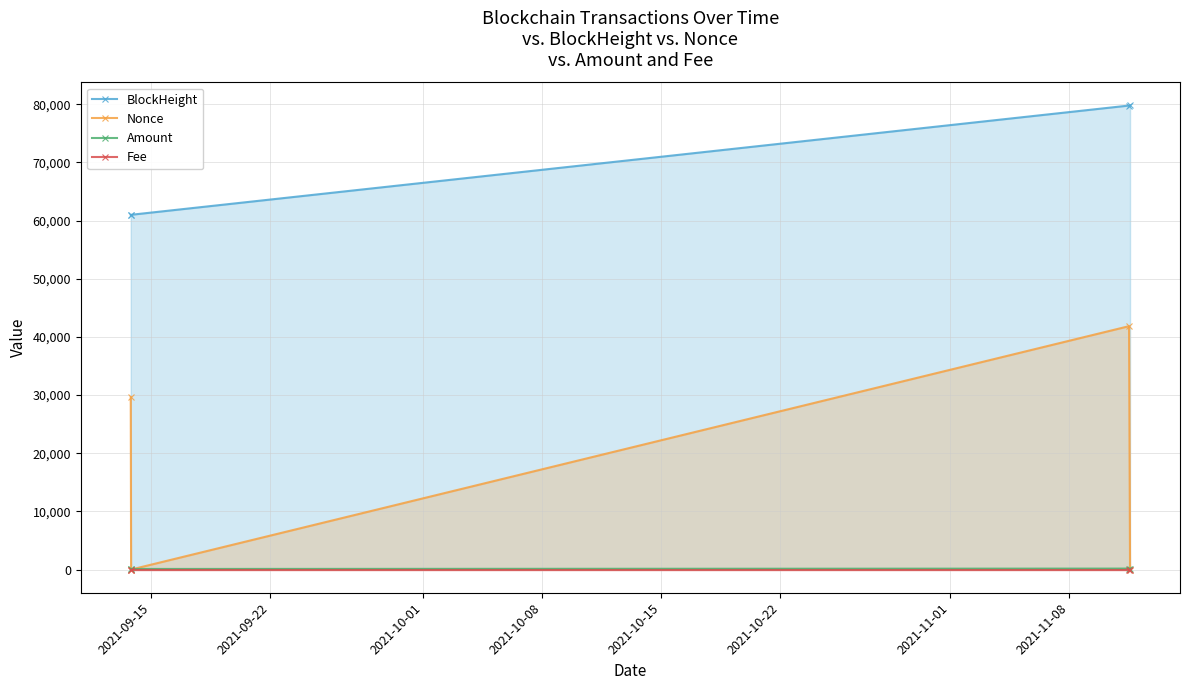

Which series has the largest total across all categories?

BlockHeight